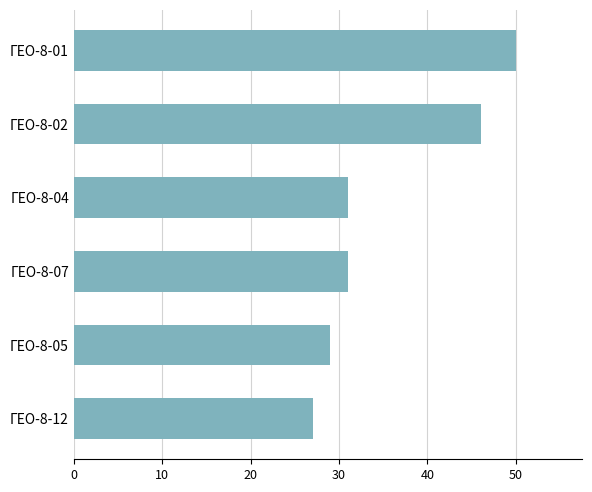

What is the greatest value displayed?

50